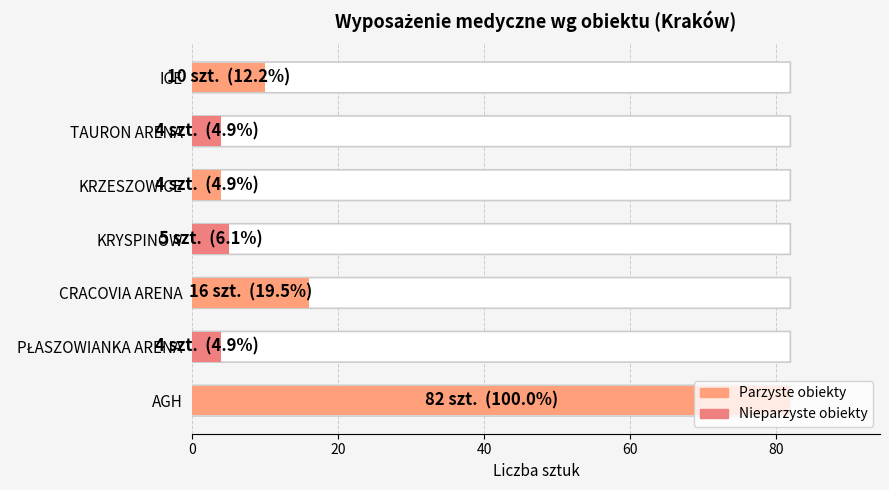

Does the chart contain any negative values?

No